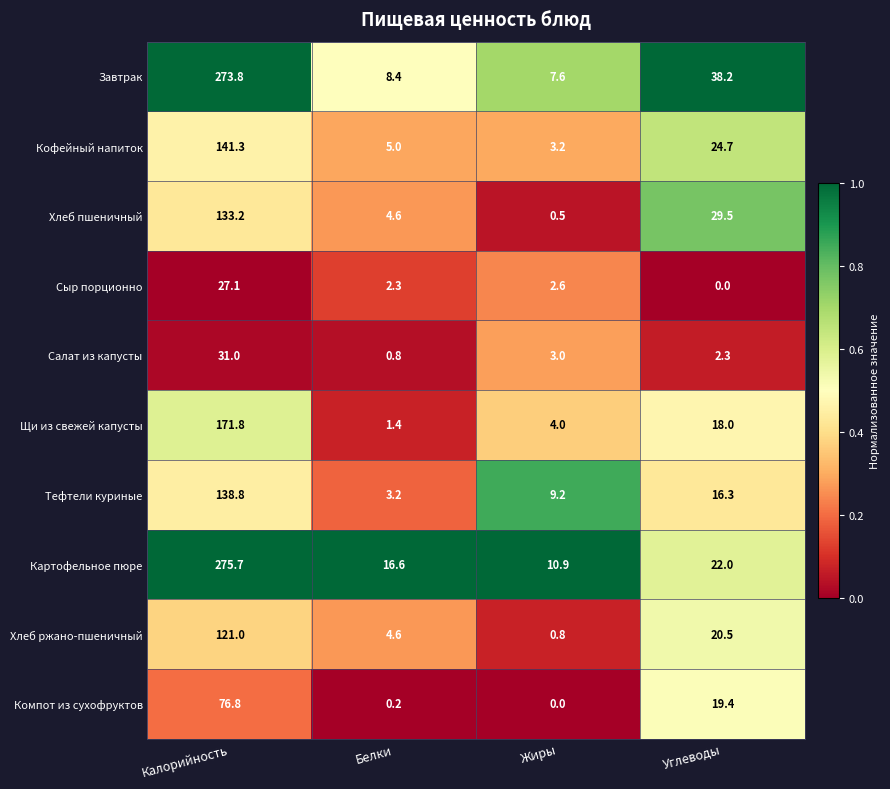

True or false: Кофейный напиток has a value of 6.6 at Белки.

False